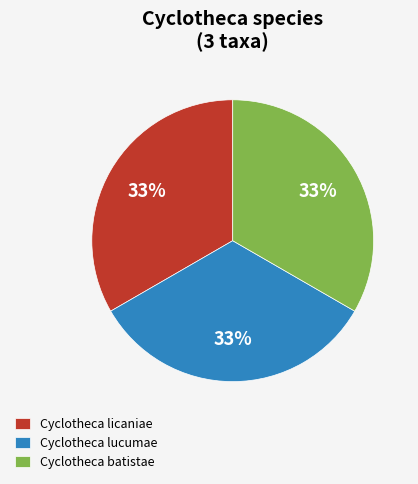

The Cyclotheca batistae slice represents 48% of the pie. True or false?

False